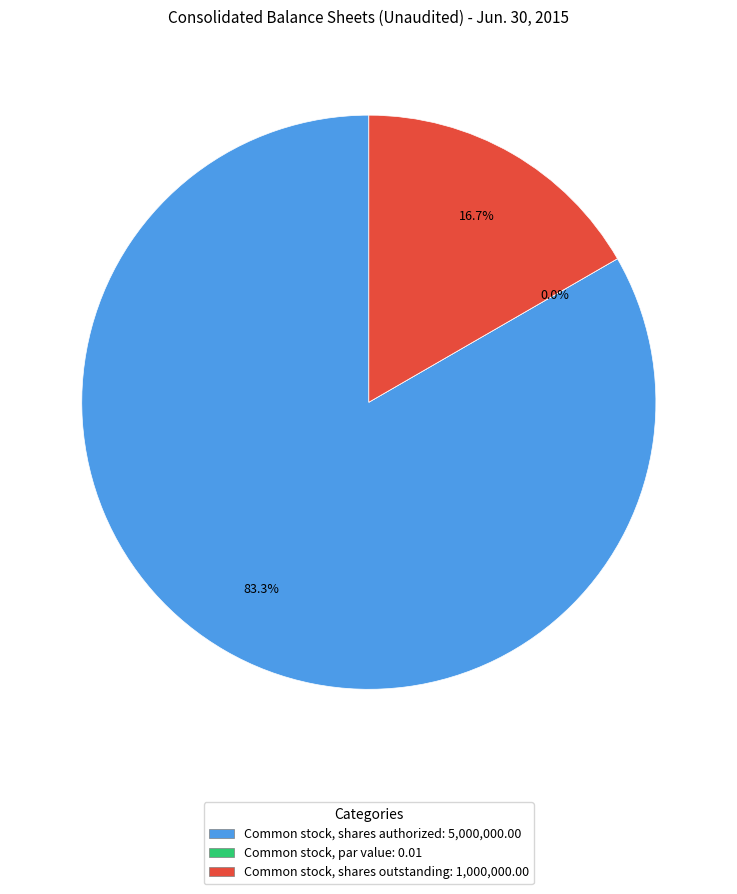

Is it true that Common stock, par value is 0% of the pie?

True